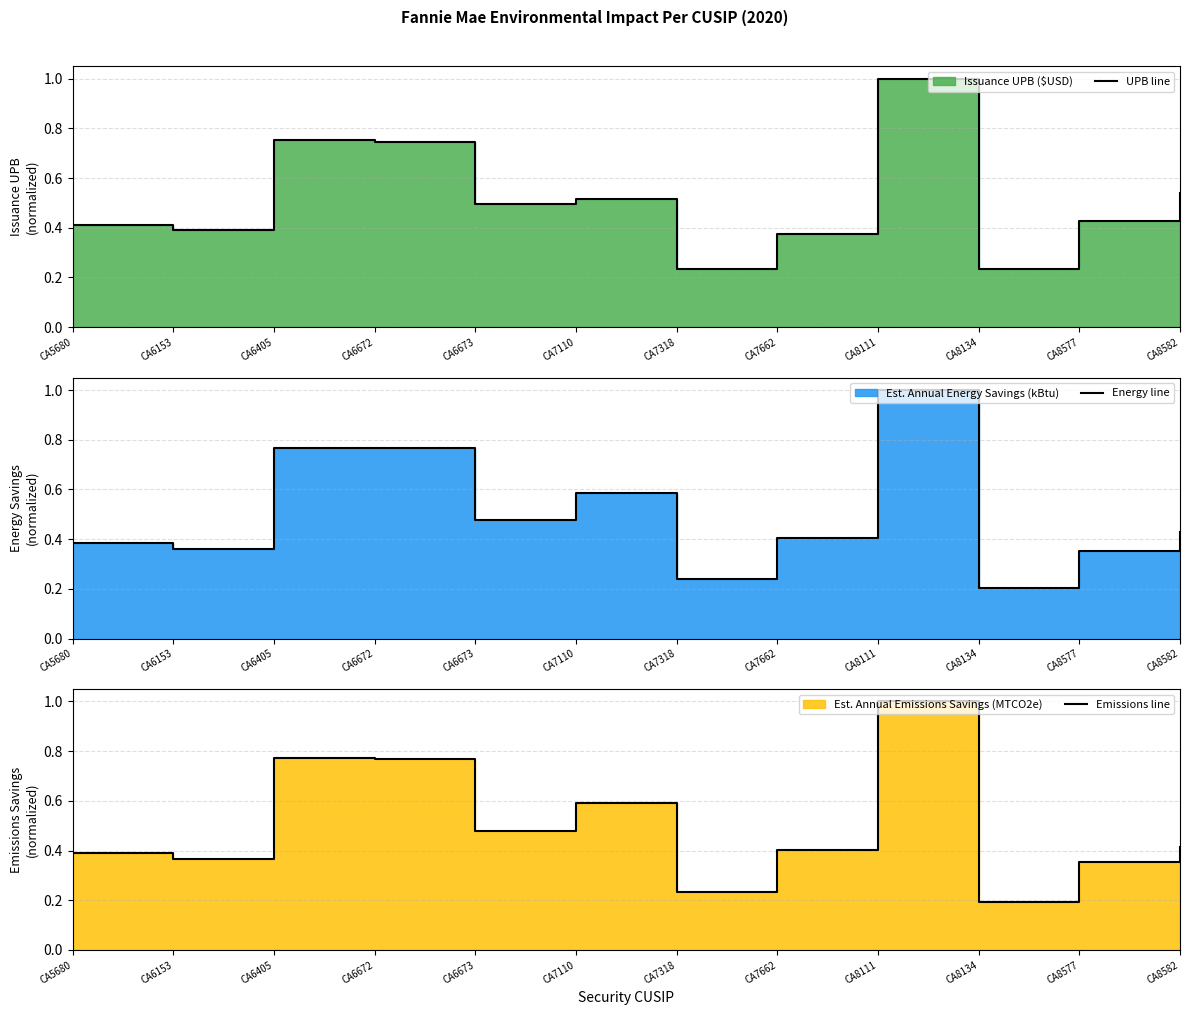

What is the maximum value shown in the chart?

1.0